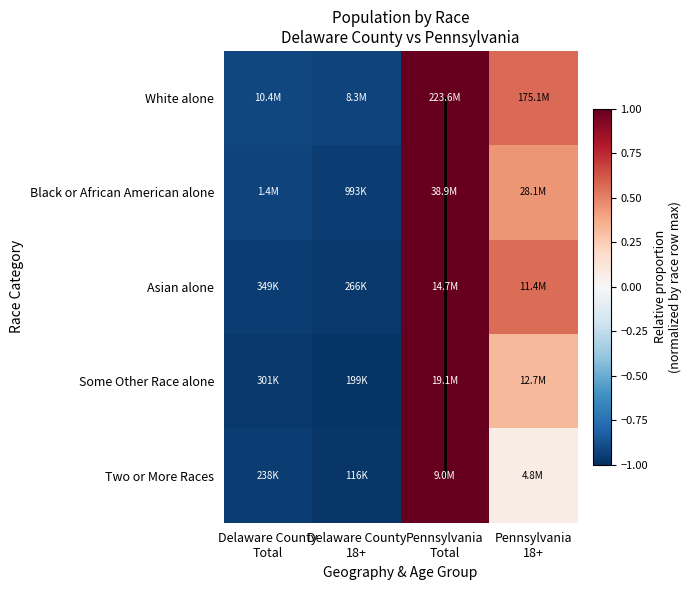

Which series has the largest total across all categories?

White alone